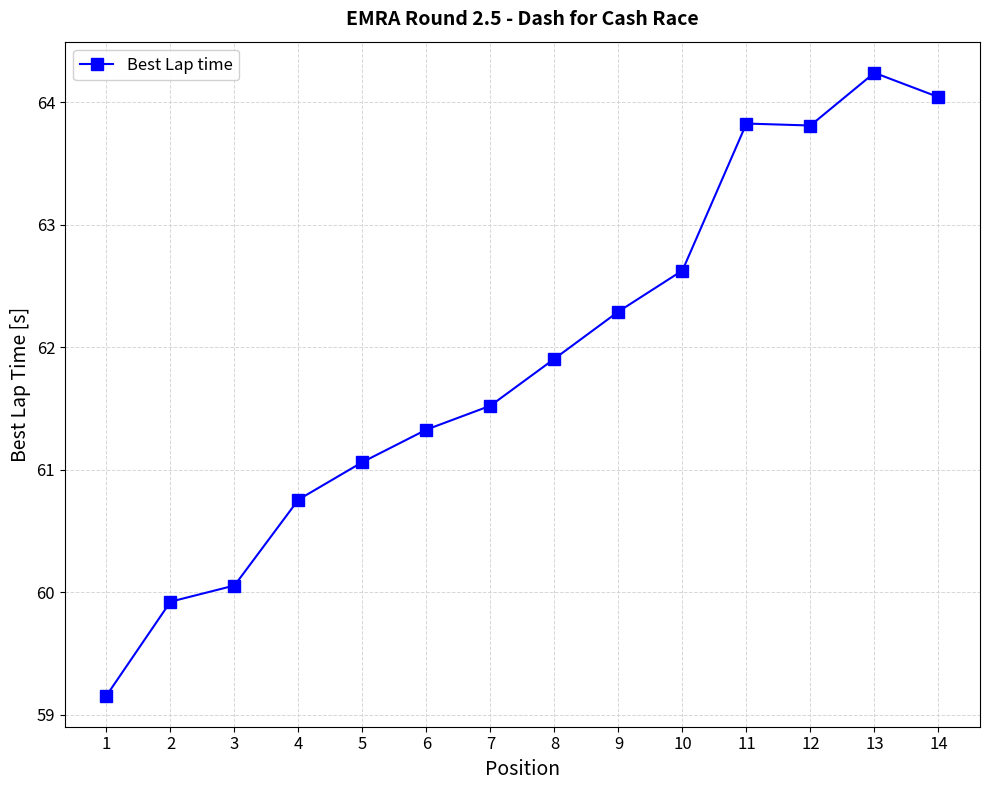

Does the chart display data point markers on the line(s)?

Yes